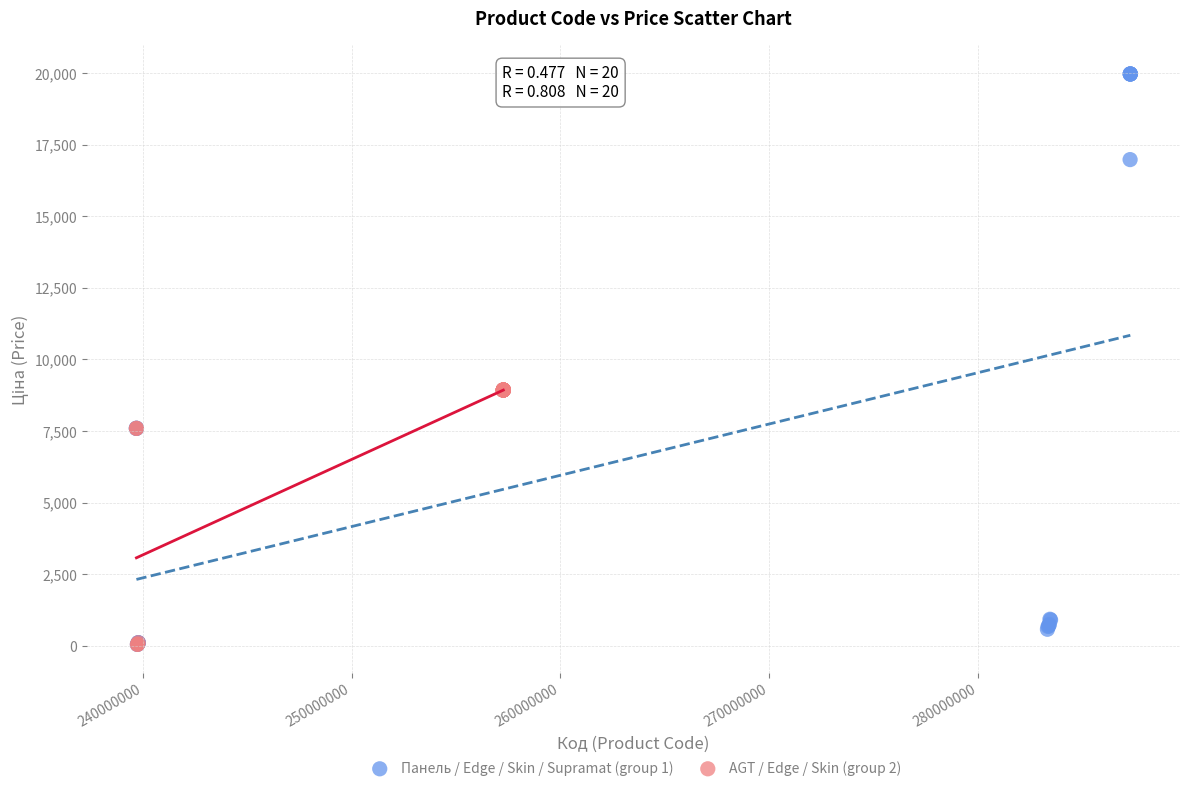

Which series contains the highest Y value?

Панель / Edge / Skin / Supramat (group 1)